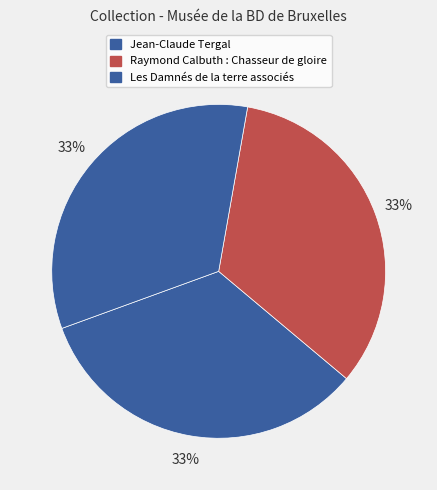

How many segments does this pie chart have?

3